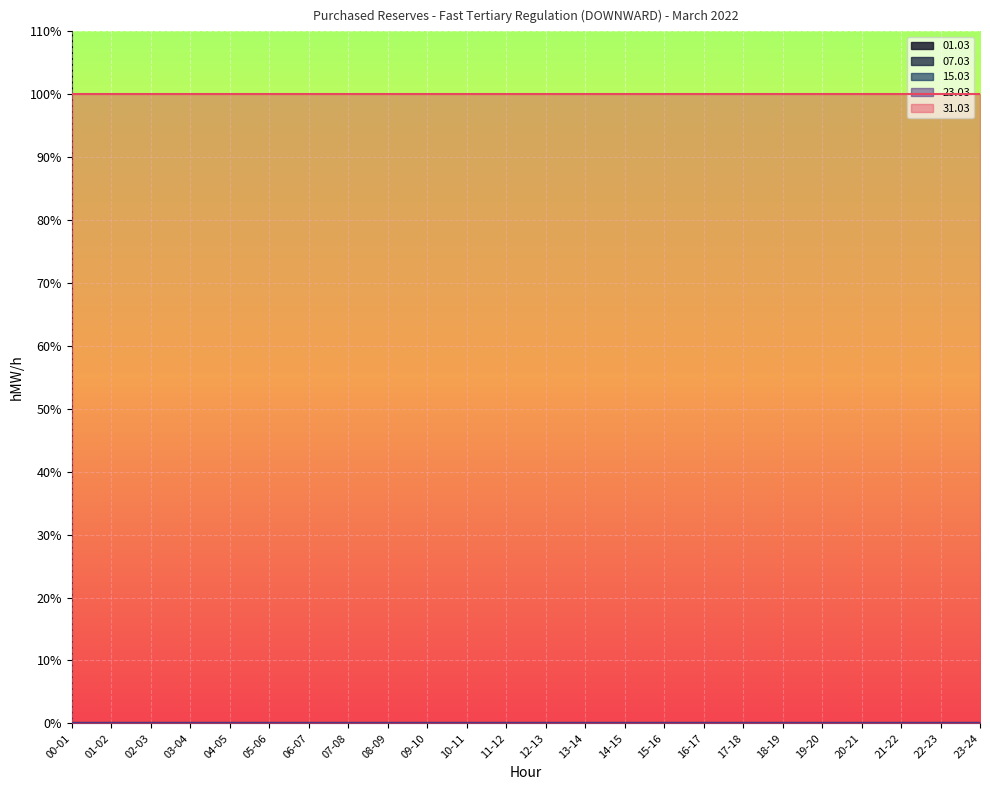

How many data points does each series have?

24